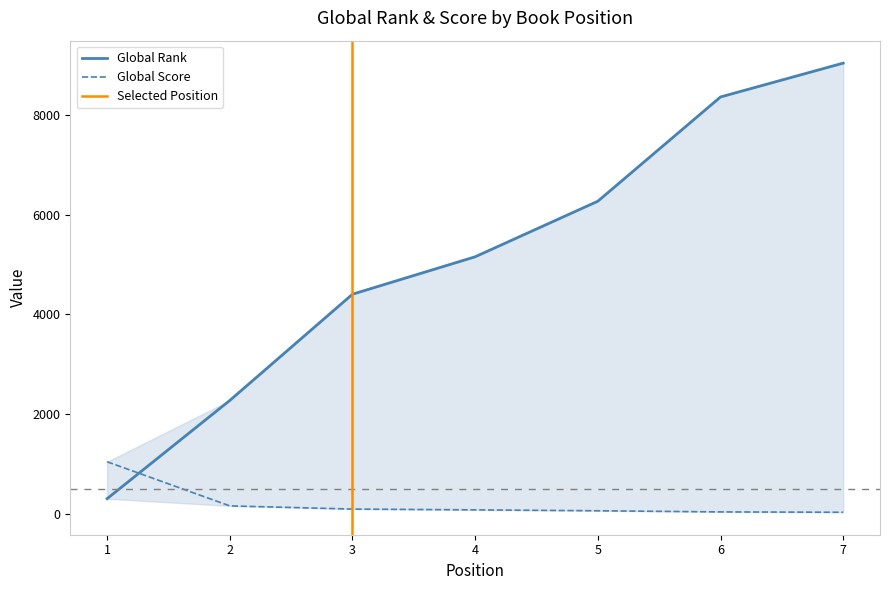

Read the Global Rank value at 5, to the nearest 100.

6300